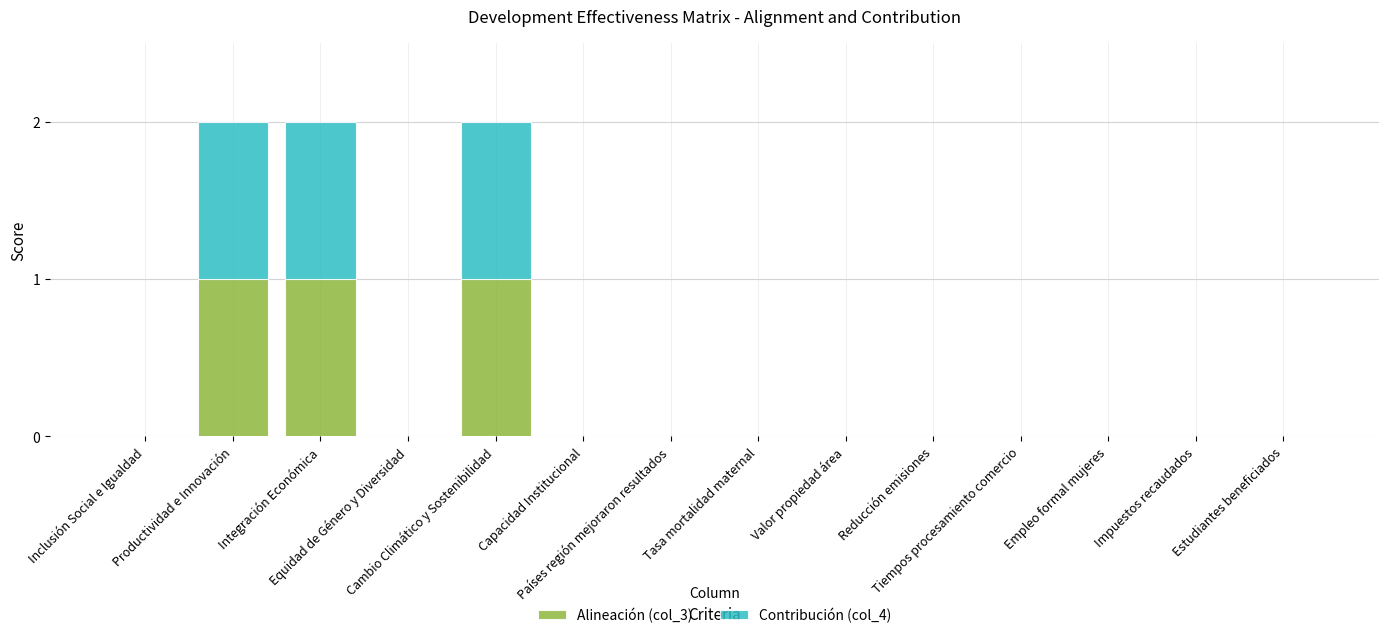

The value of Alineación (col_3) at Tasa mortalidad maternal is 0. True or false?

True